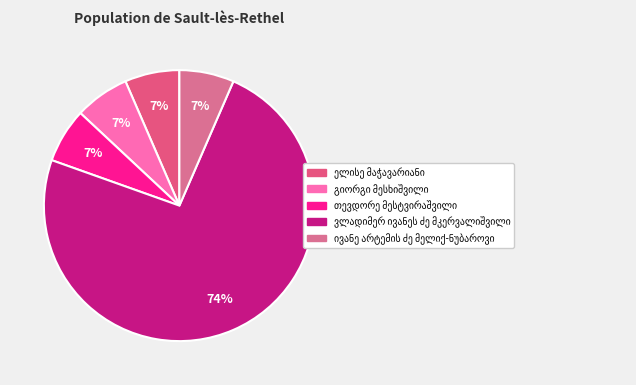

Does any single category account for the majority?

Yes